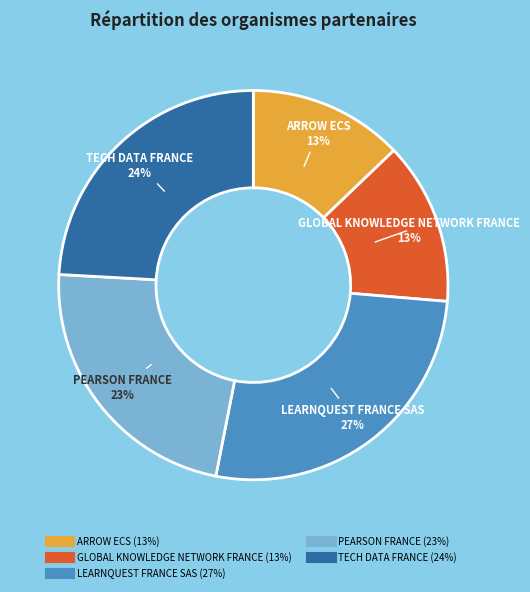

What percentage is the ARROW ECS slice, to the nearest percent?

13%